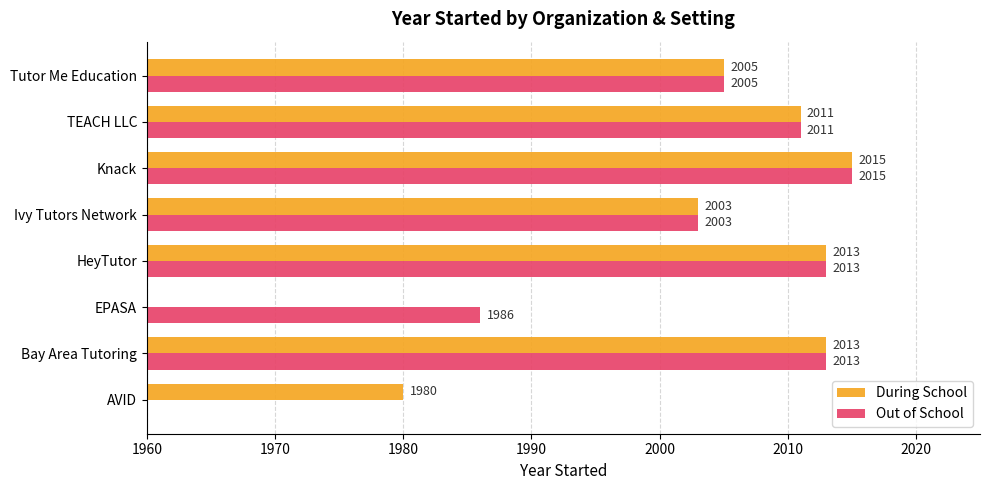

What are all the series names shown in the legend?

During School, Out of School